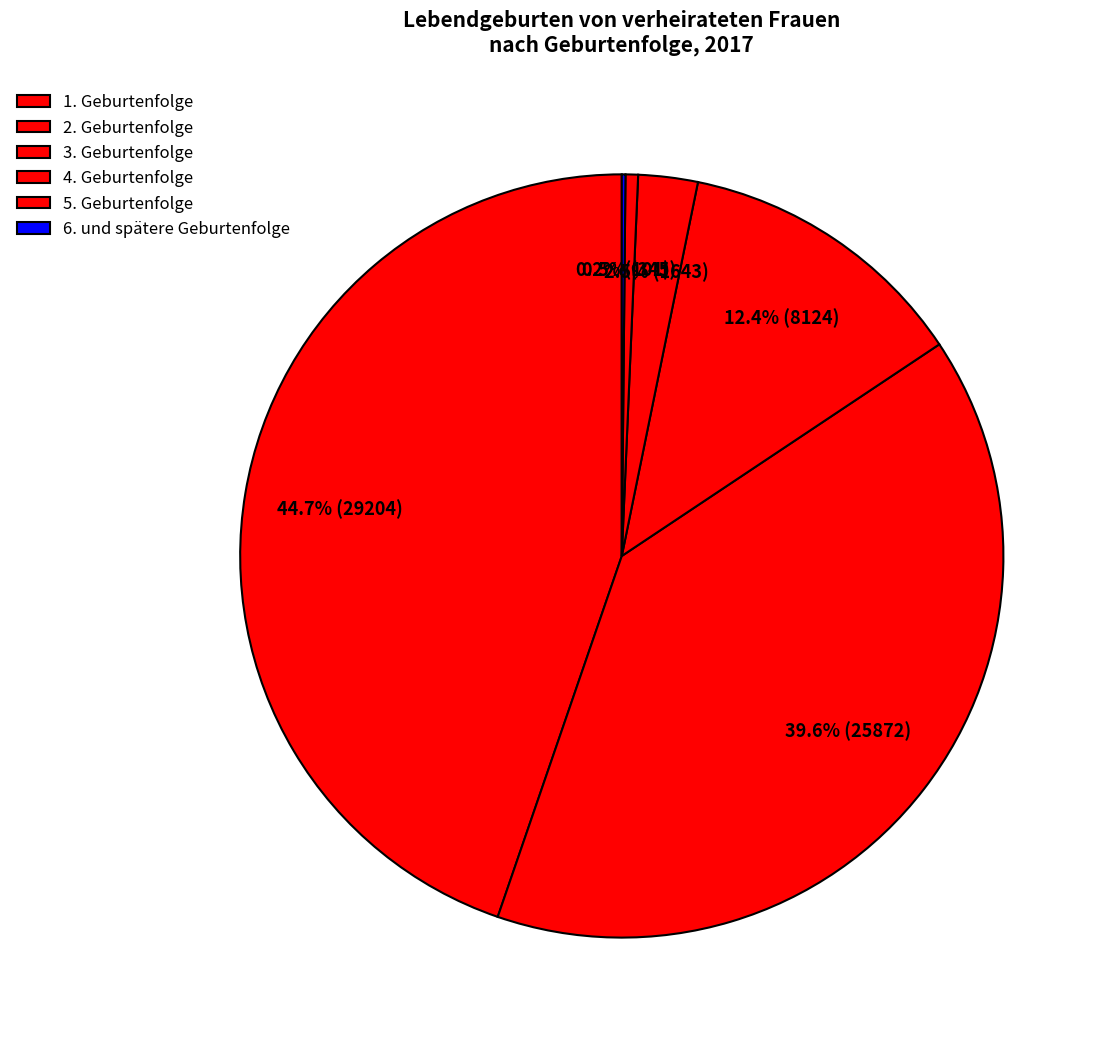

Is 6. und spätere the majority of the pie?

No